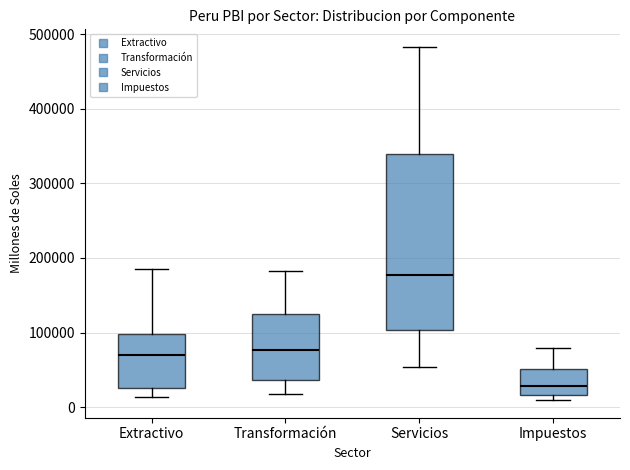

Reading left to right, read every box against the y-axis: the position of its median line, the range the box covers, and the ends of its whiskers. The values are not printed on the chart, so give them approximately, as read against the axis.

Extractivo: median 70000, box 30000 to 100000, whiskers 10000 to 180000
Transformación: median 80000, box 40000 to 130000, whiskers 20000 to 180000
Servicios: median 180000, box 100000 to 340000, whiskers 50000 to 480000
Impuestos: median 30000, box 20000 to 50000, whiskers 10000 to 80000